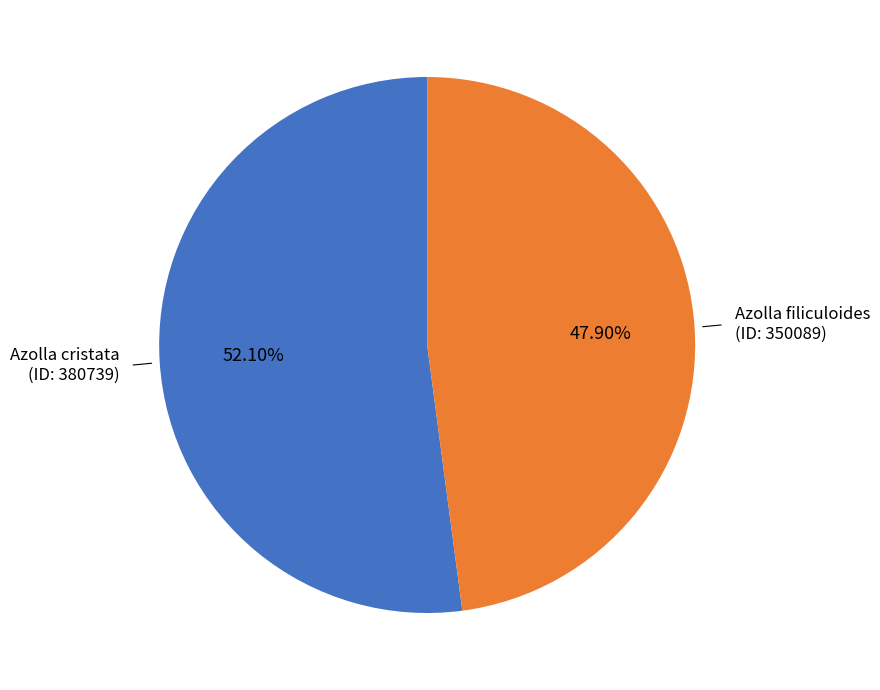

Which has a higher value, Azolla cristata (ID: 380739) or Azolla filiculoides (ID: 350089)?

Azolla cristata (ID: 380739)